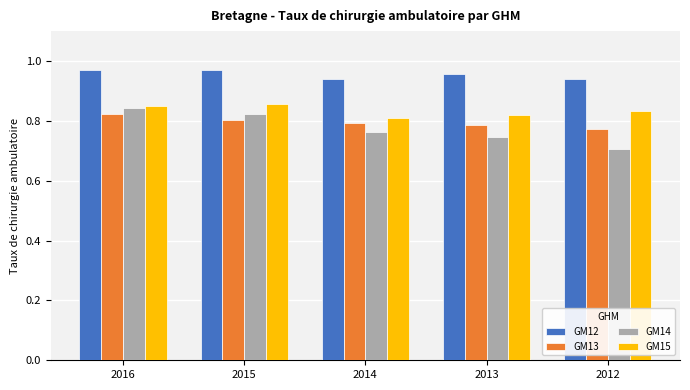

Rank the series at 2014 from highest to lowest value.

GM12, GM15, GM13, GM14